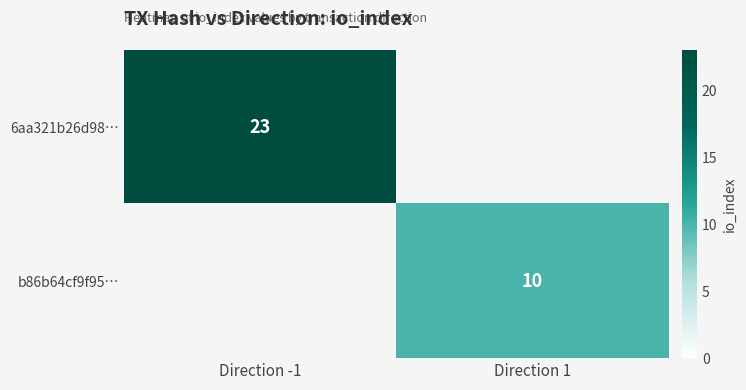

What is the greatest value displayed?

23.0